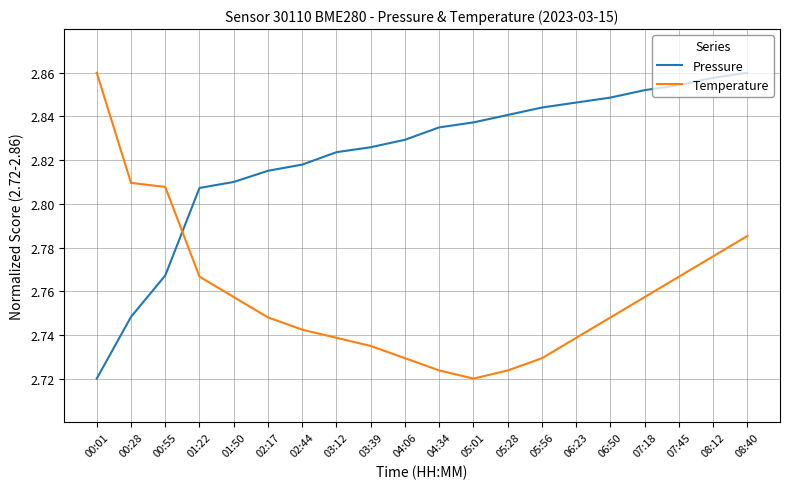

Is this an area chart (filled region under the line)?

No